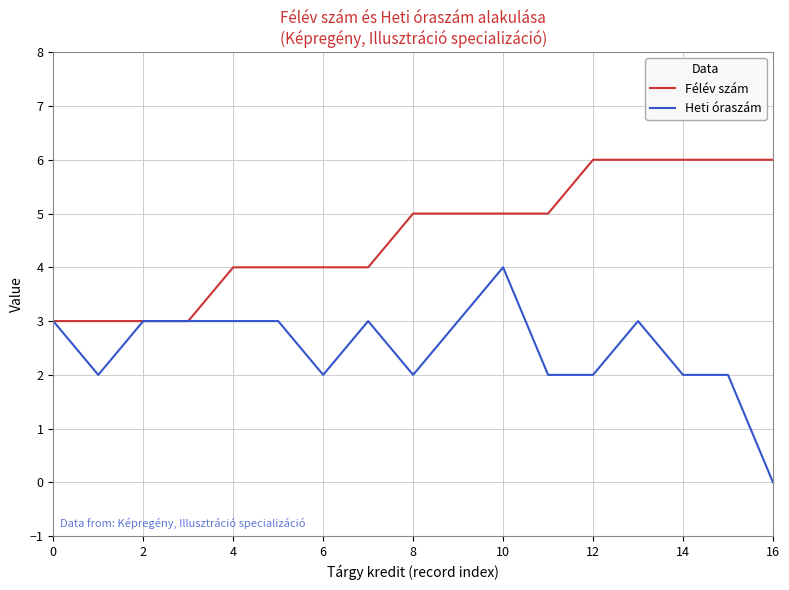

Which series has the largest range (max minus min)?

Heti óraszám